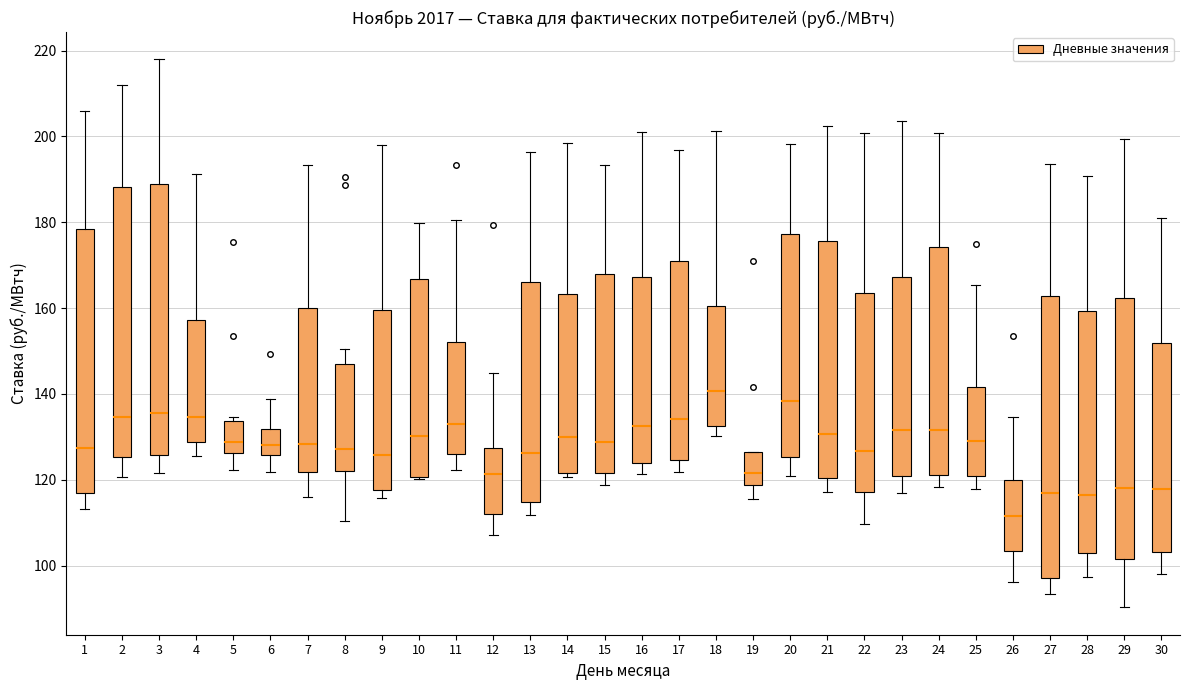

Which box is the tallest, from its lower edge to its upper edge?

27